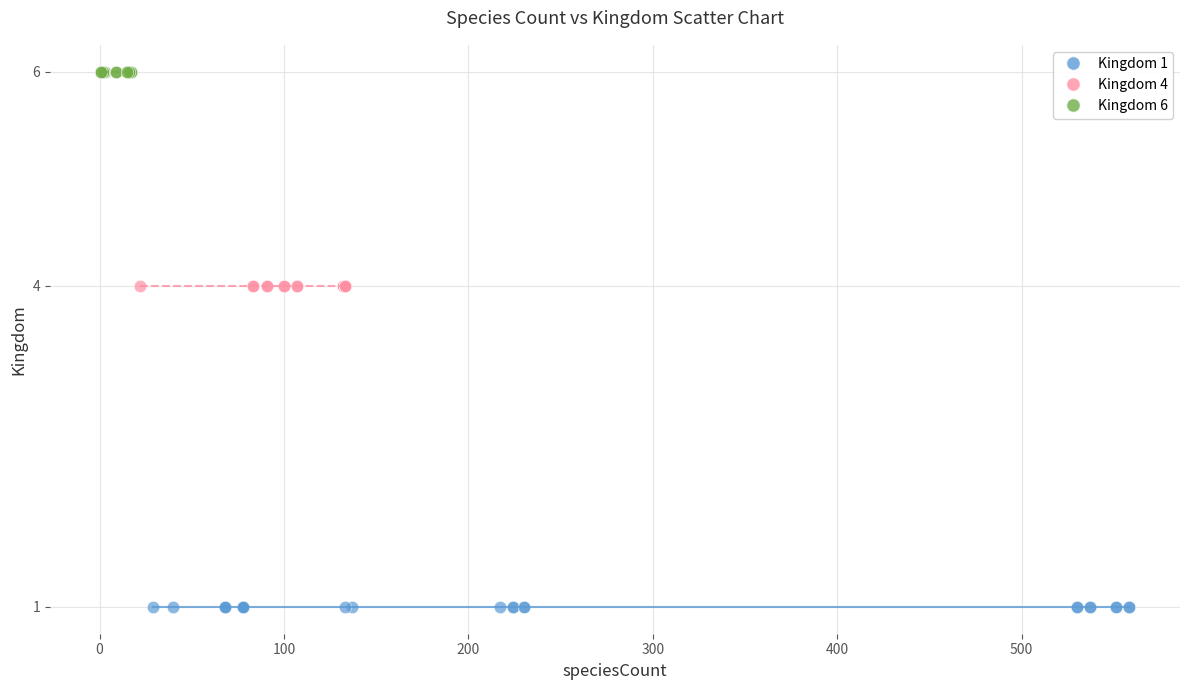

Which series contains the highest Y value?

Kingdom 6